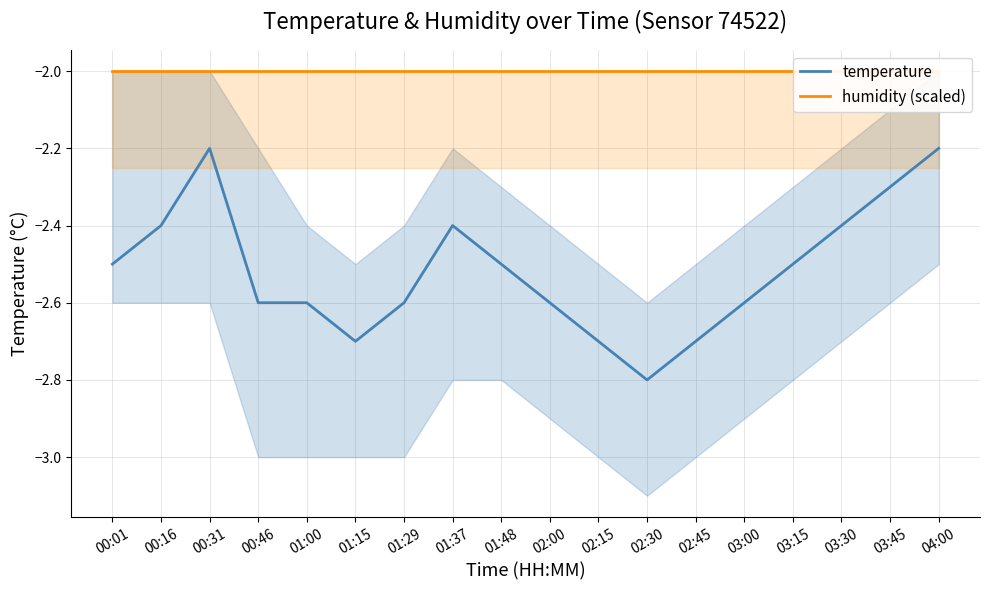

At which label does humidity (scaled) reach its minimum?

00:01